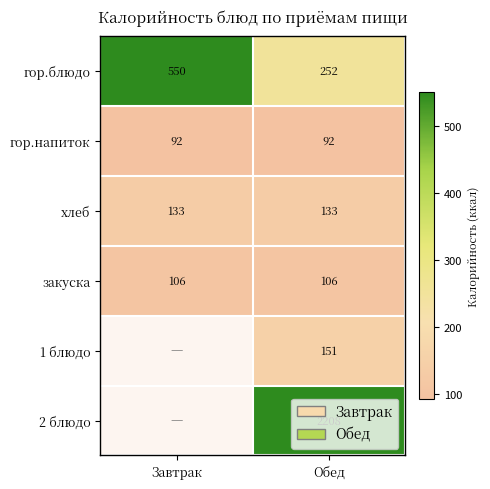

Which has a higher value, Обед or Завтрак?

Завтрак